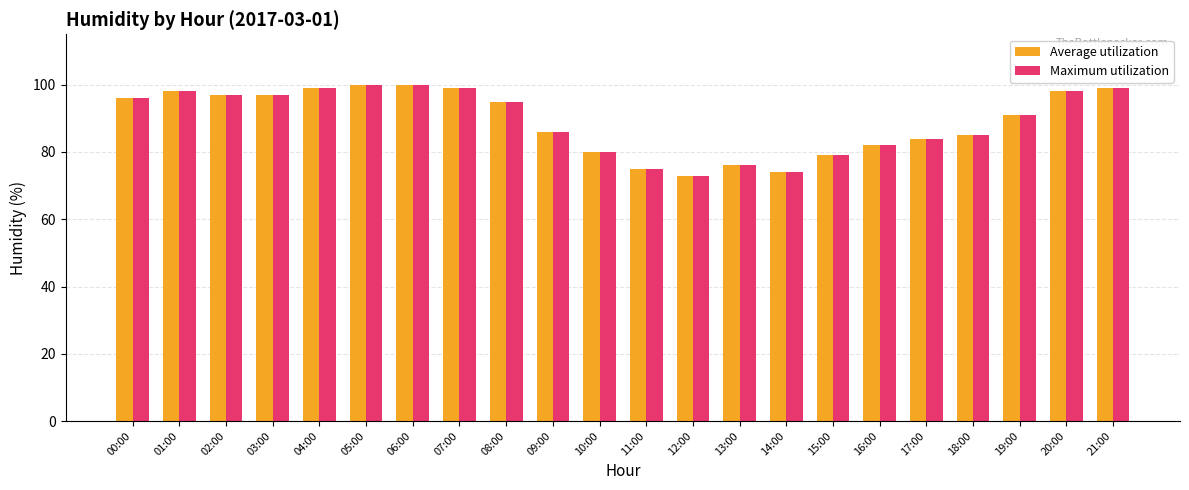

Between 10:00 and 21:00, which series saw the biggest shift?

Average utilization